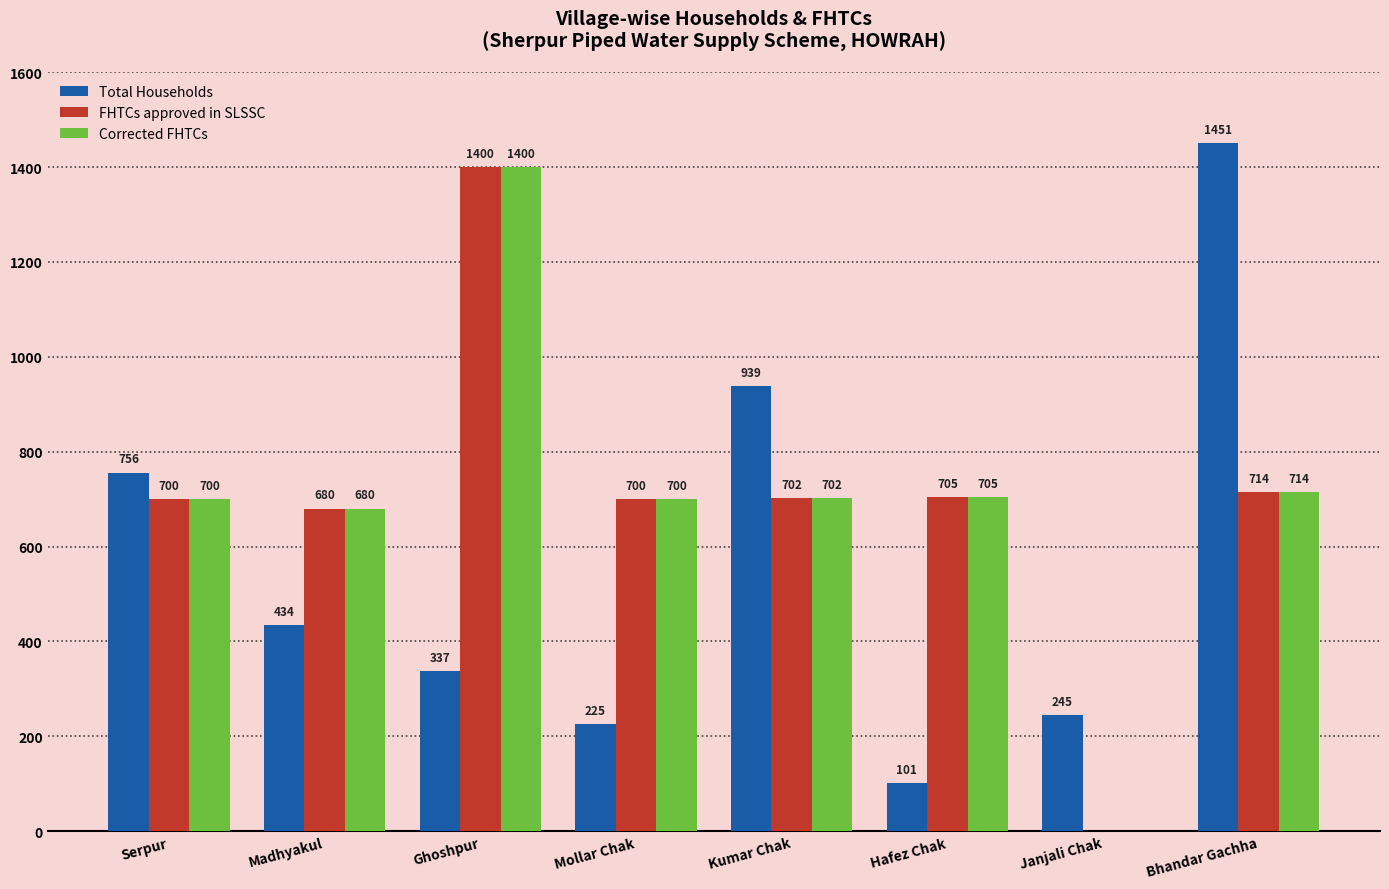

Between Madhyakul and Mollar Chak, which series saw the biggest shift?

Total Households